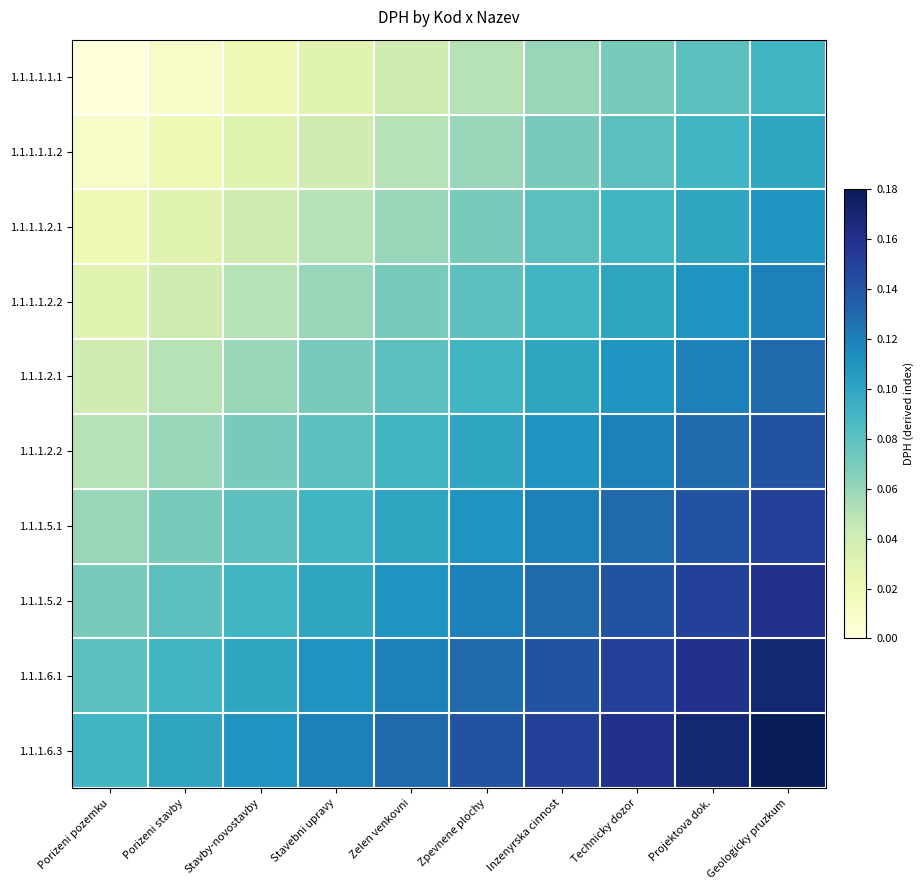

Which series has the largest range (max minus min)?

1.1.1.1.1.2